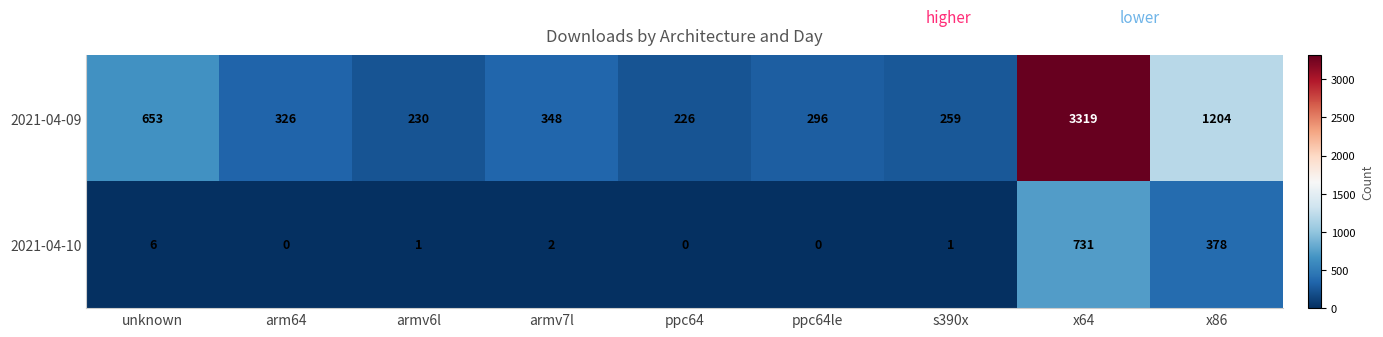

The 2021-04-09 series shows 1204 at x86. True or false?

True